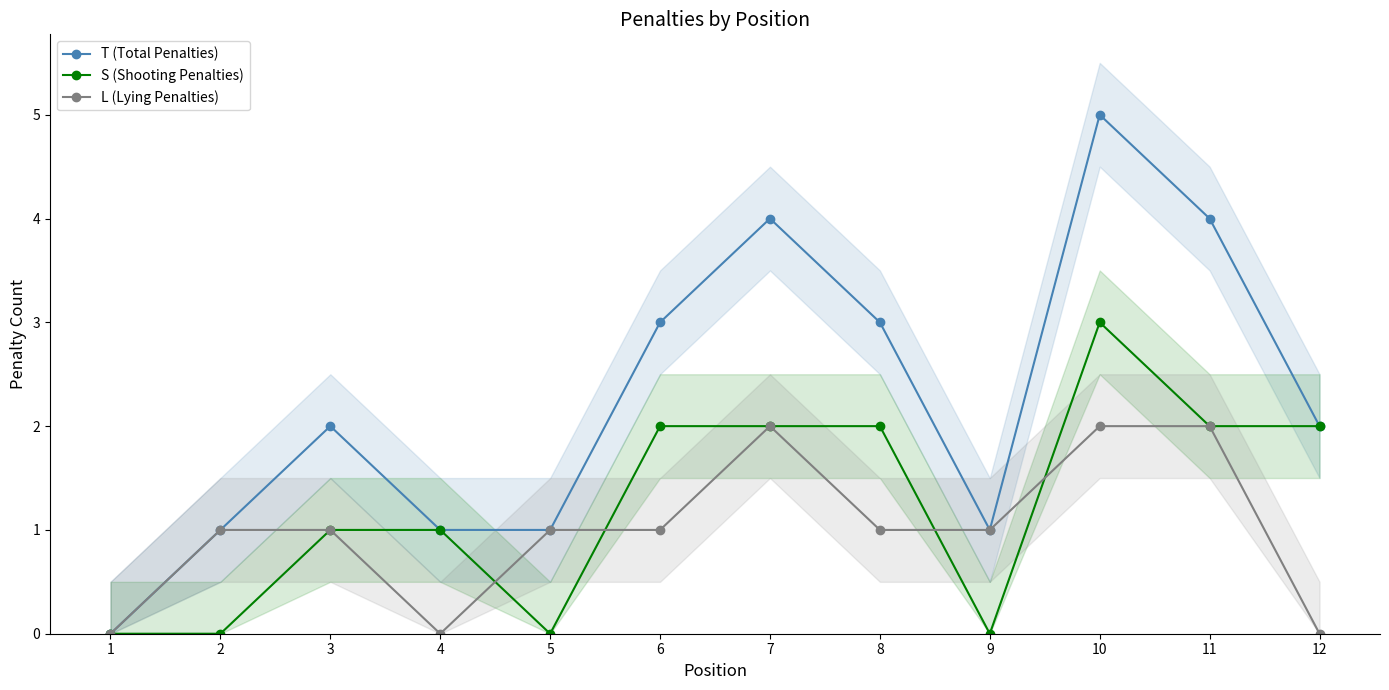

How many interior local peaks does the S (Shooting Penalties) series have?

1